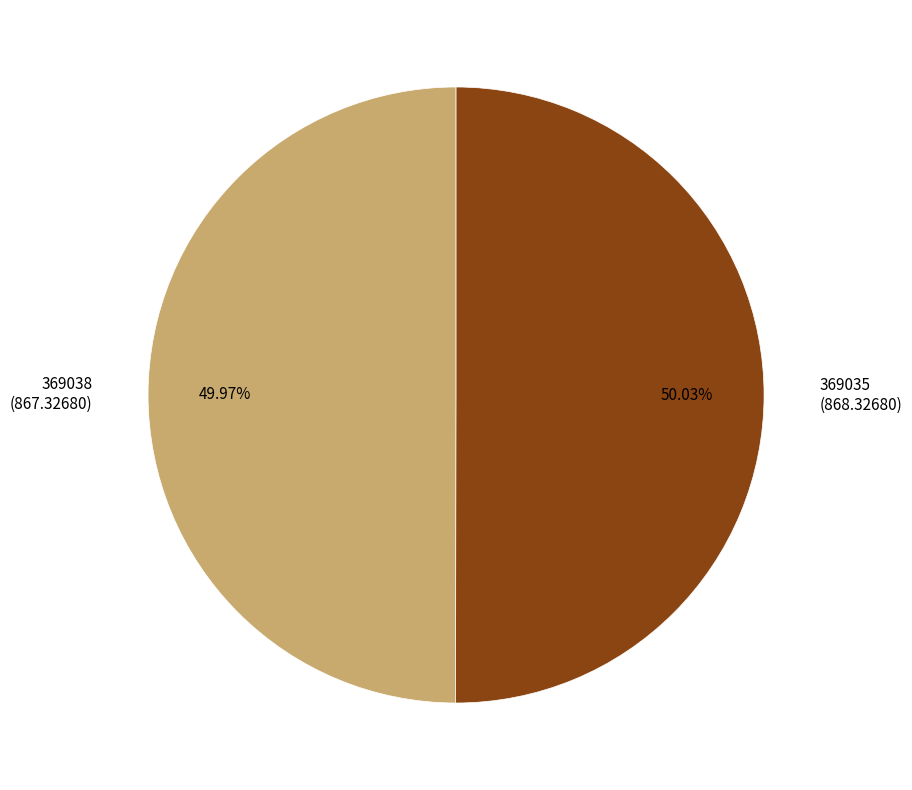

Count the number of slices in the pie.

2